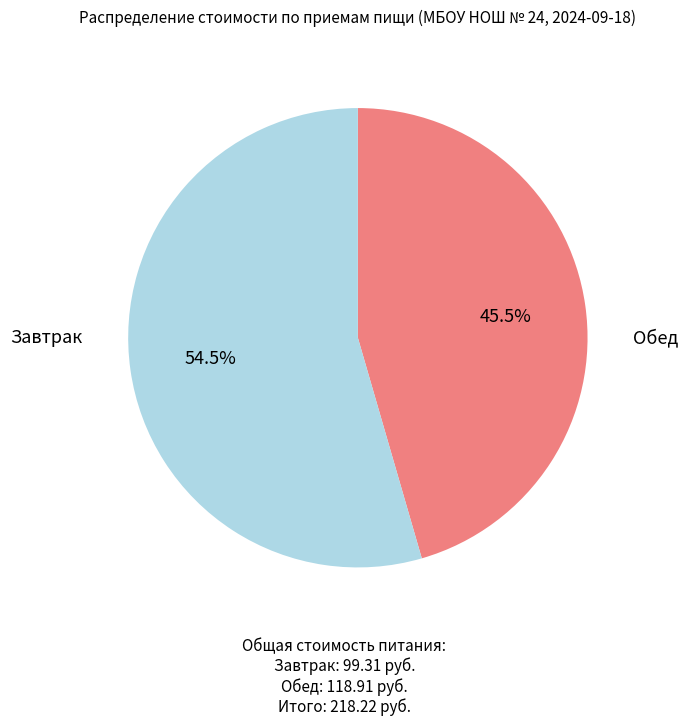

Count the number of slices in the pie.

2